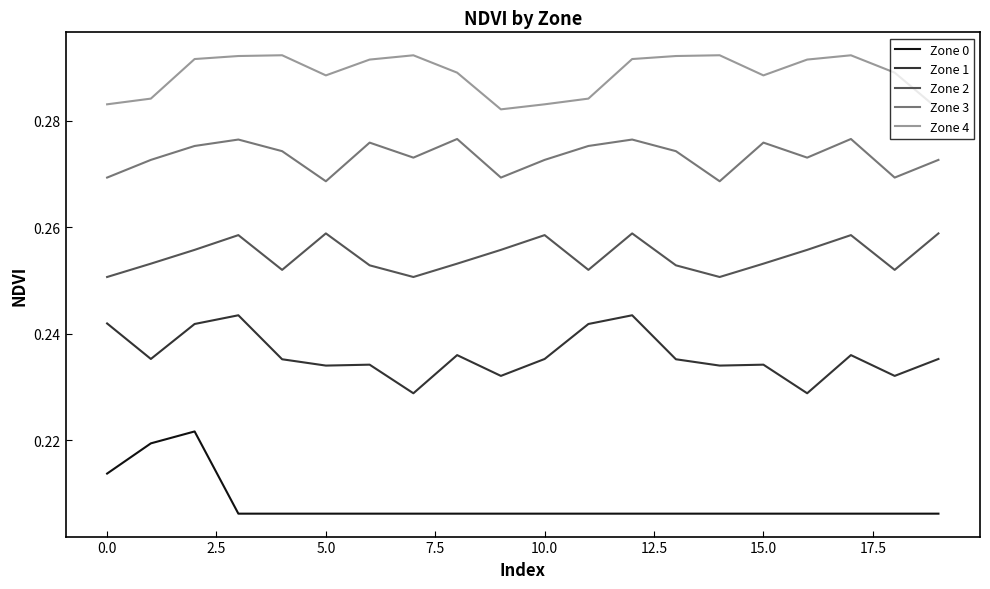

Rank the series by their maximum value, from highest to lowest.

Zone 4, Zone 3, Zone 2, Zone 1, Zone 0